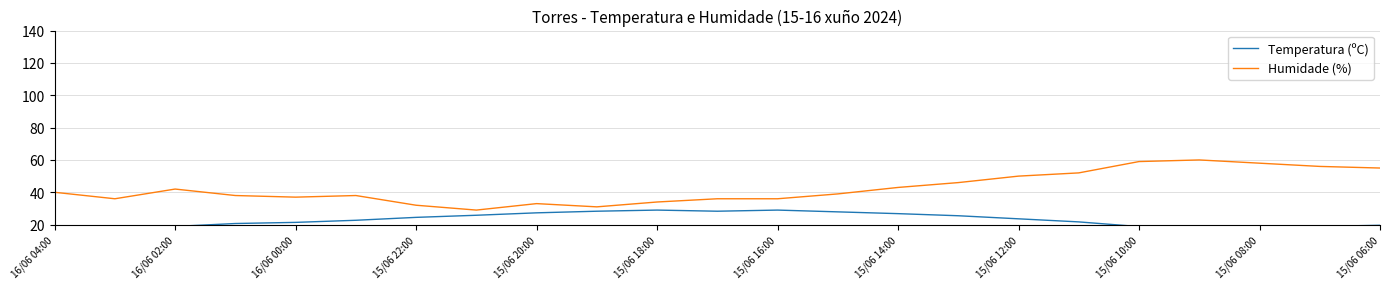

What is the minimum value for Humidade (%)?

29